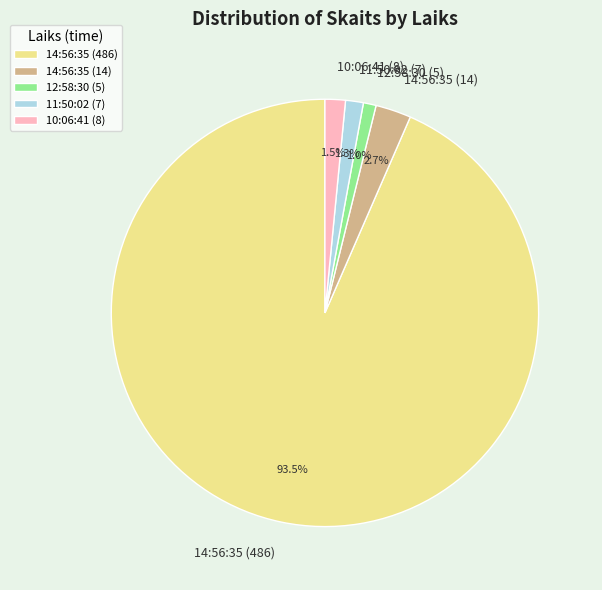

How many slices are in this pie chart?

5